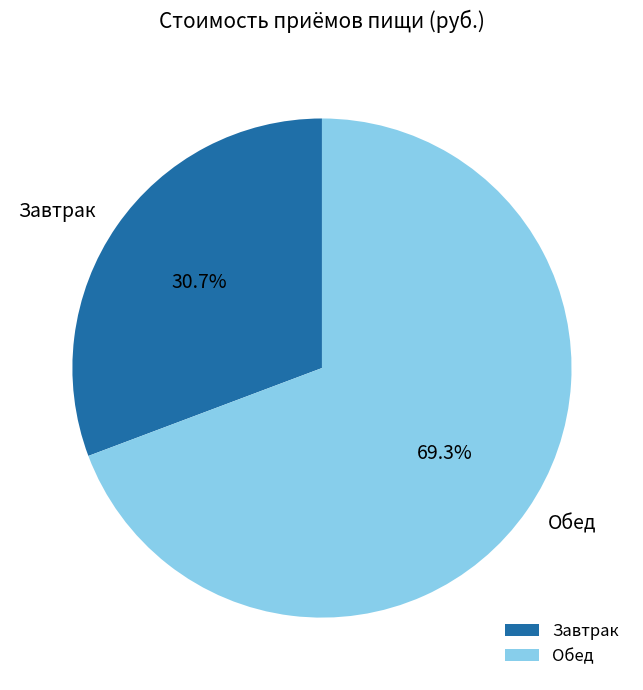

To the nearest percent, what is the average slice percentage?

50%